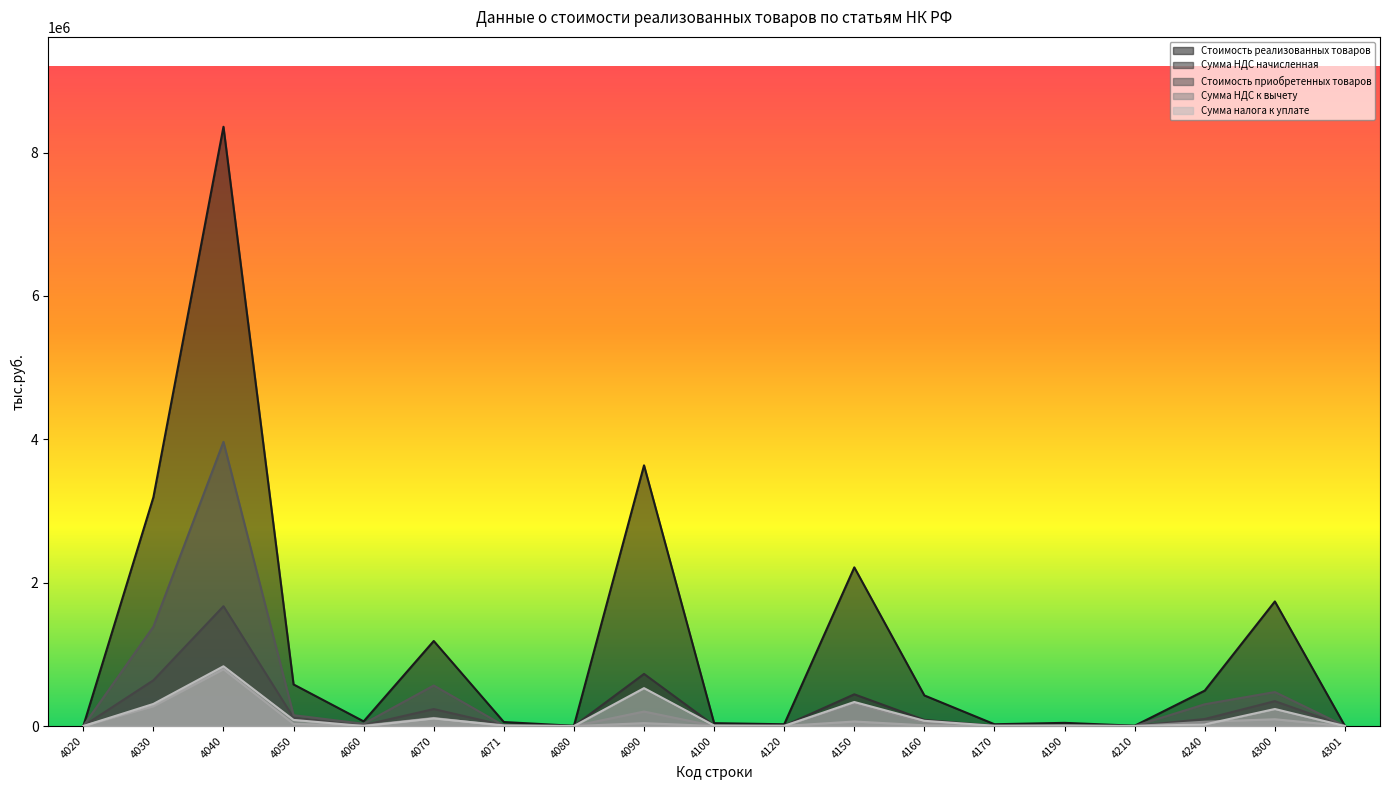

What is the value of the Сумма НДС к вычету point at the 19th from the left?

4